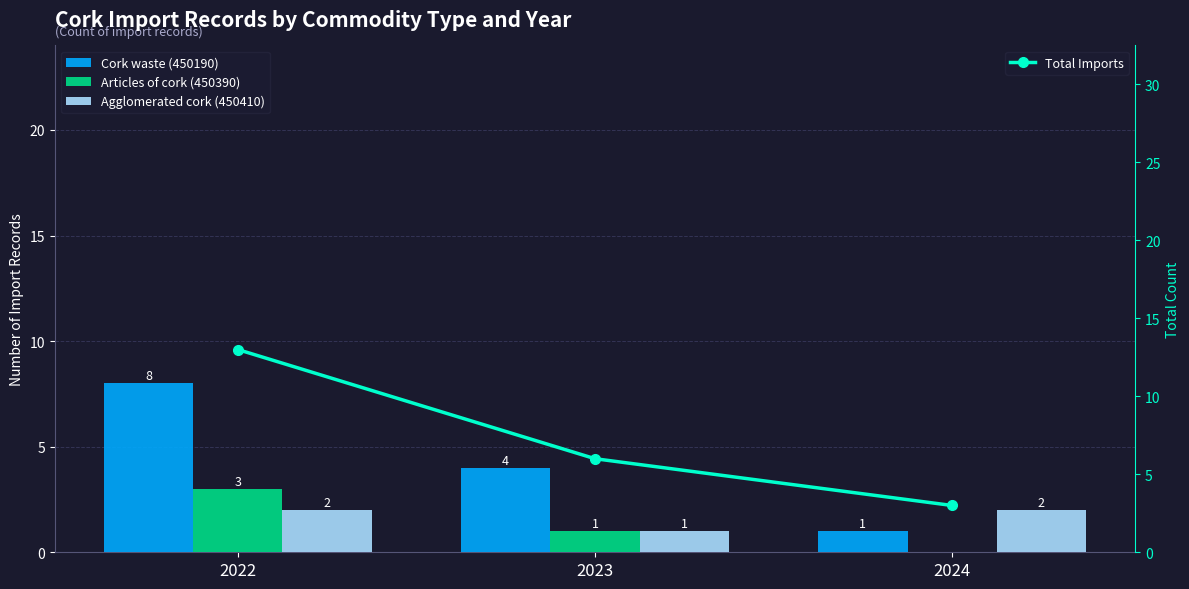

What is the lowest value of the Agglomerated cork (450410) series?

1